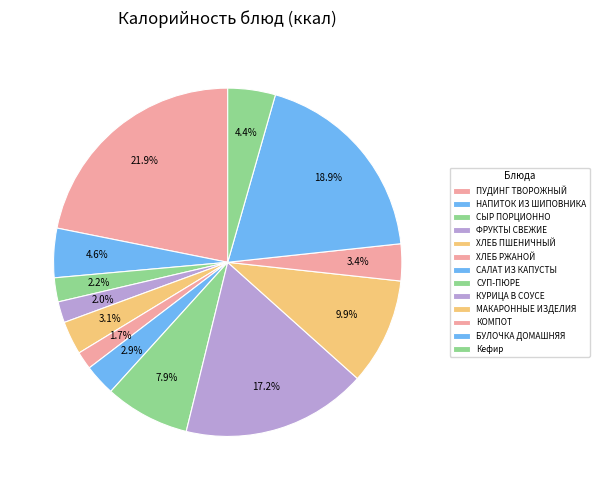

Count the number of slices in the pie.

13